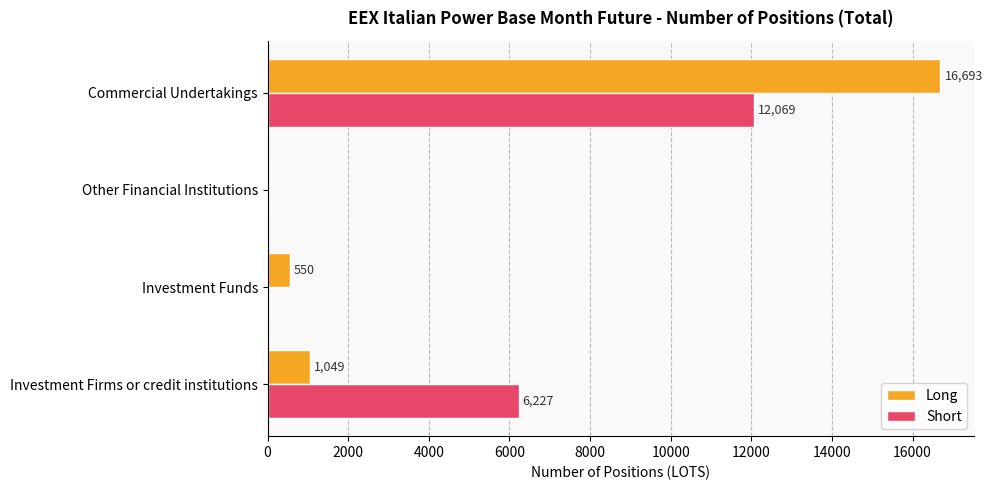

Where is Short nearest to the value 6034?

Investment Firms or credit institutions